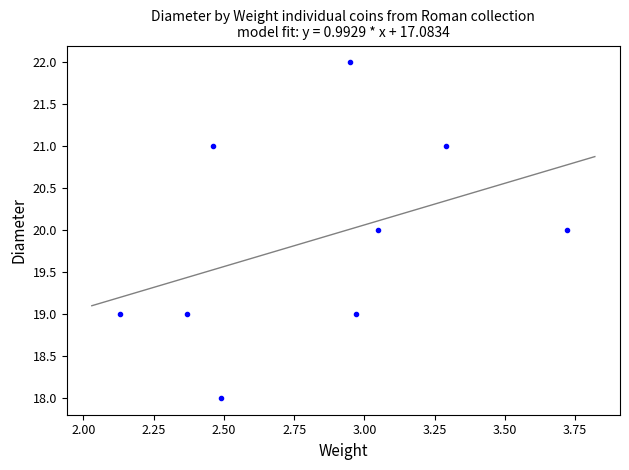

What is the average Y value?

20